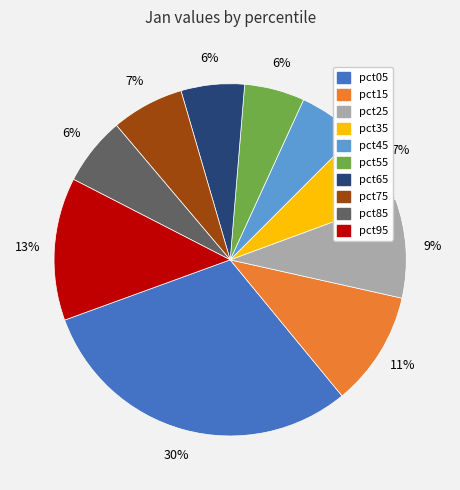

How many slices are in this pie chart?

10